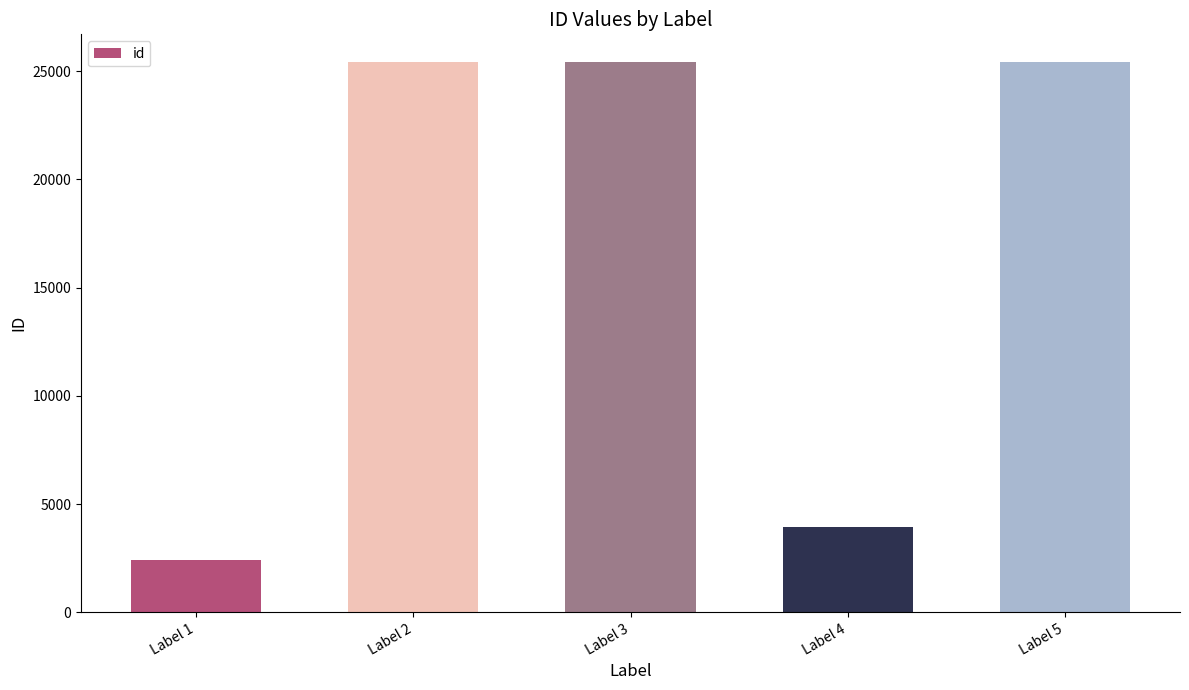

The value at Label 5 is 6214. True or false?

False